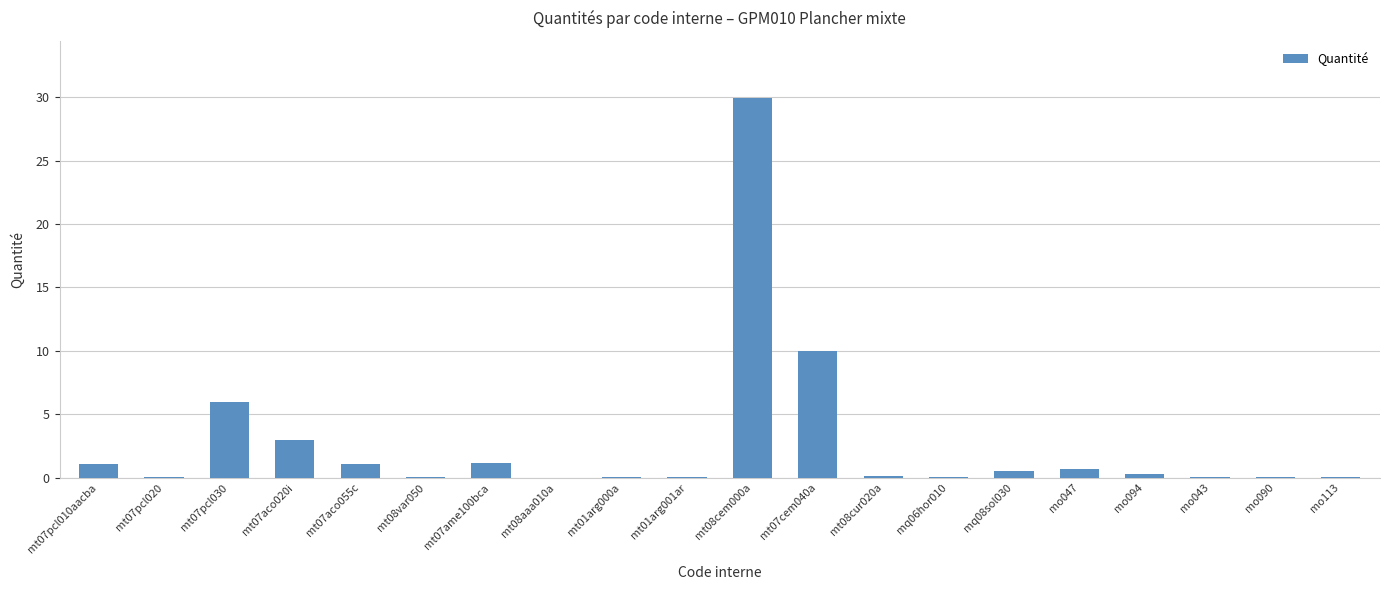

What is the sum of the values at mt07ame100bca and mt07pcl030?

7.2